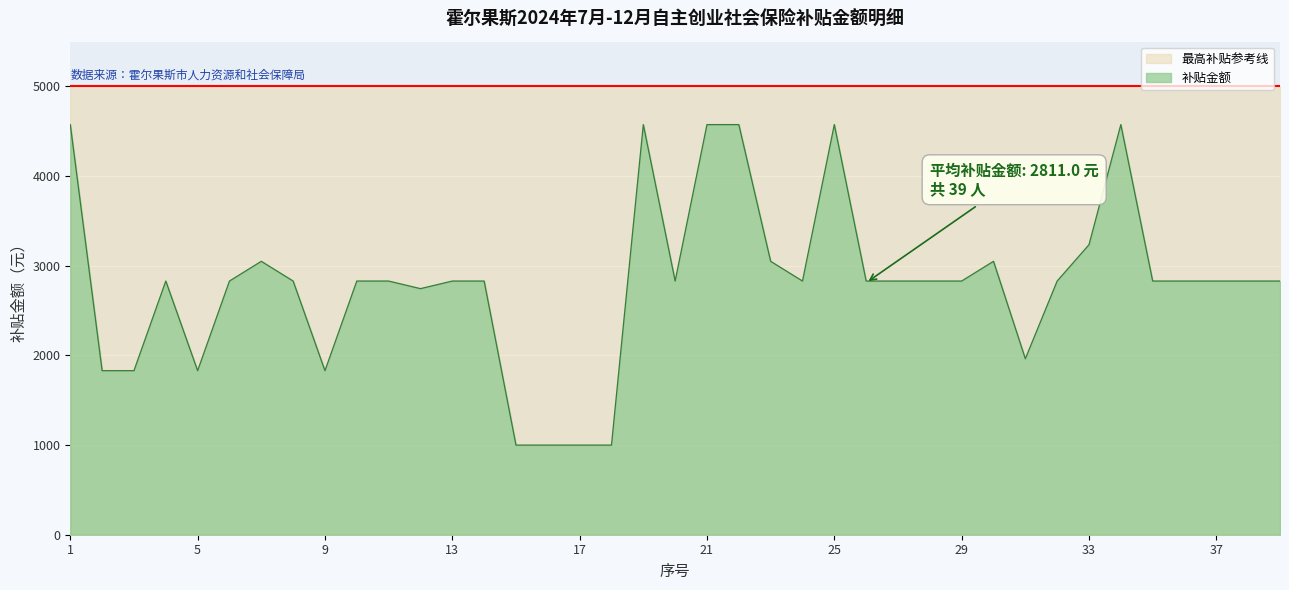

How many data points are less than 2829?

10